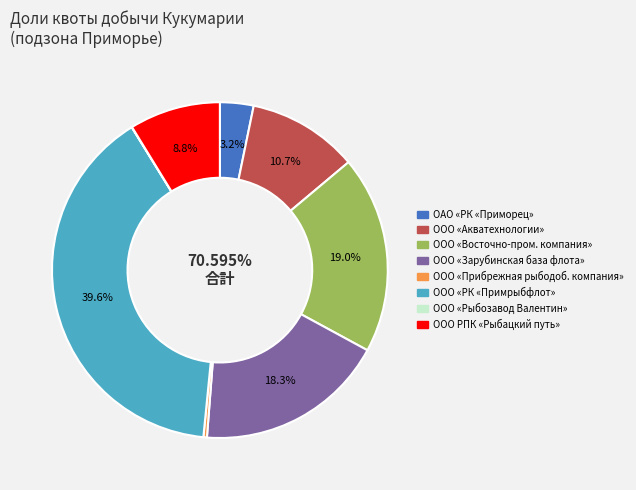

How many slices are in this pie chart?

8